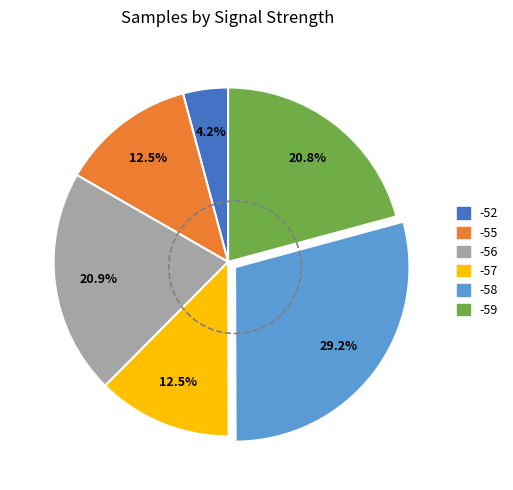

How many segments does this pie chart have?

6